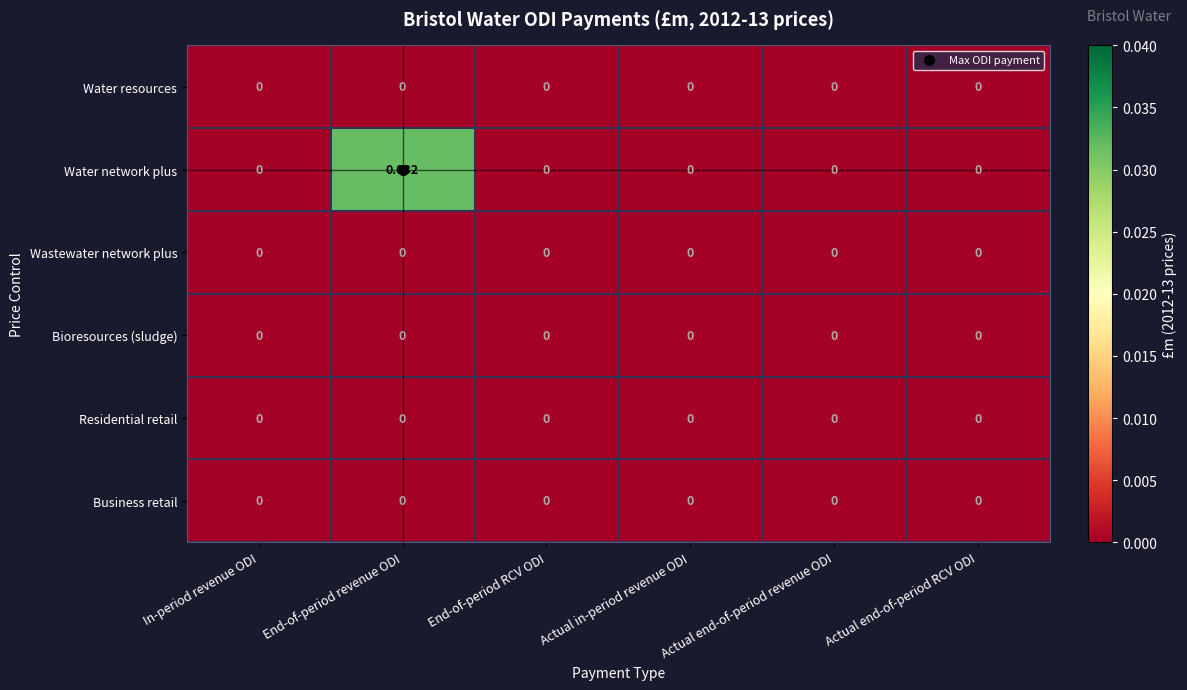

Which series has the widest spread of values?

Water network plus